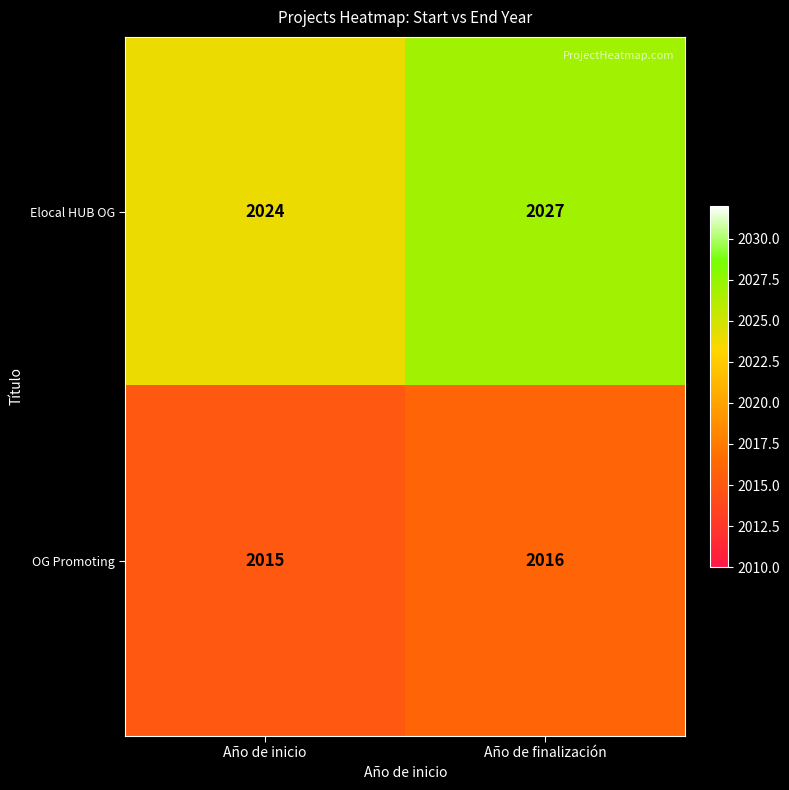

Where is OG Promoting nearest to the value 2015?

Año de inicio